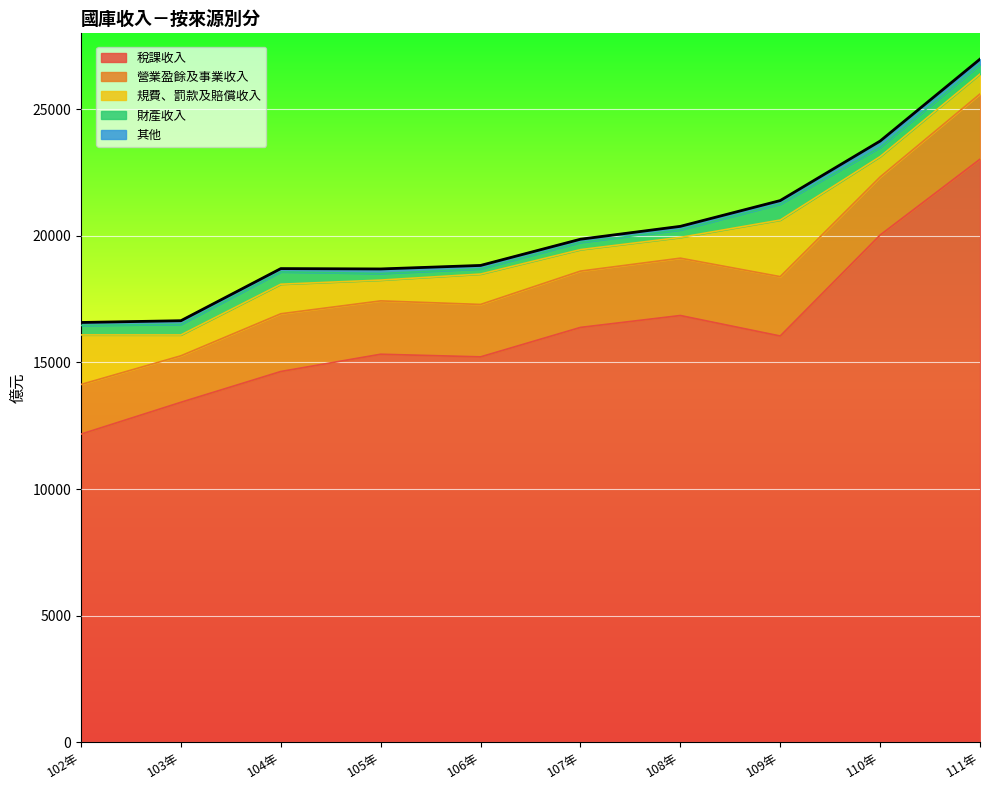

What is the value of the 財產收入 point at the 7th from the left?

297